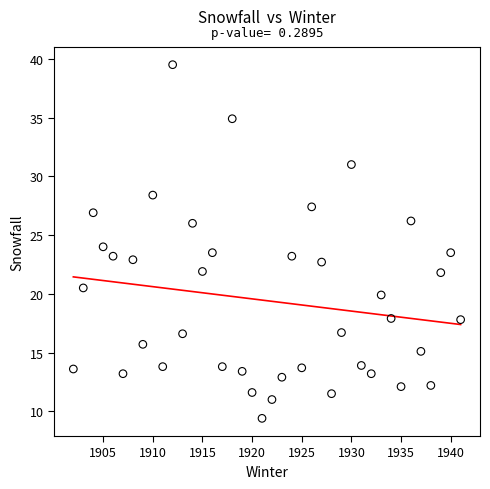

What is the range of Y values (max minus min)?

30.1